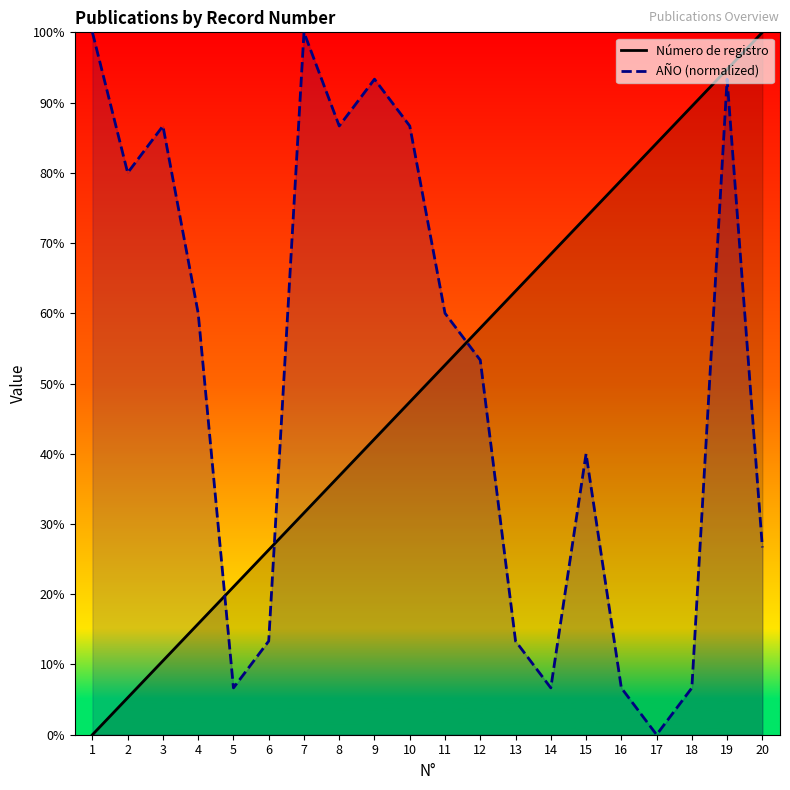

Does the chart have visible grid lines?

No